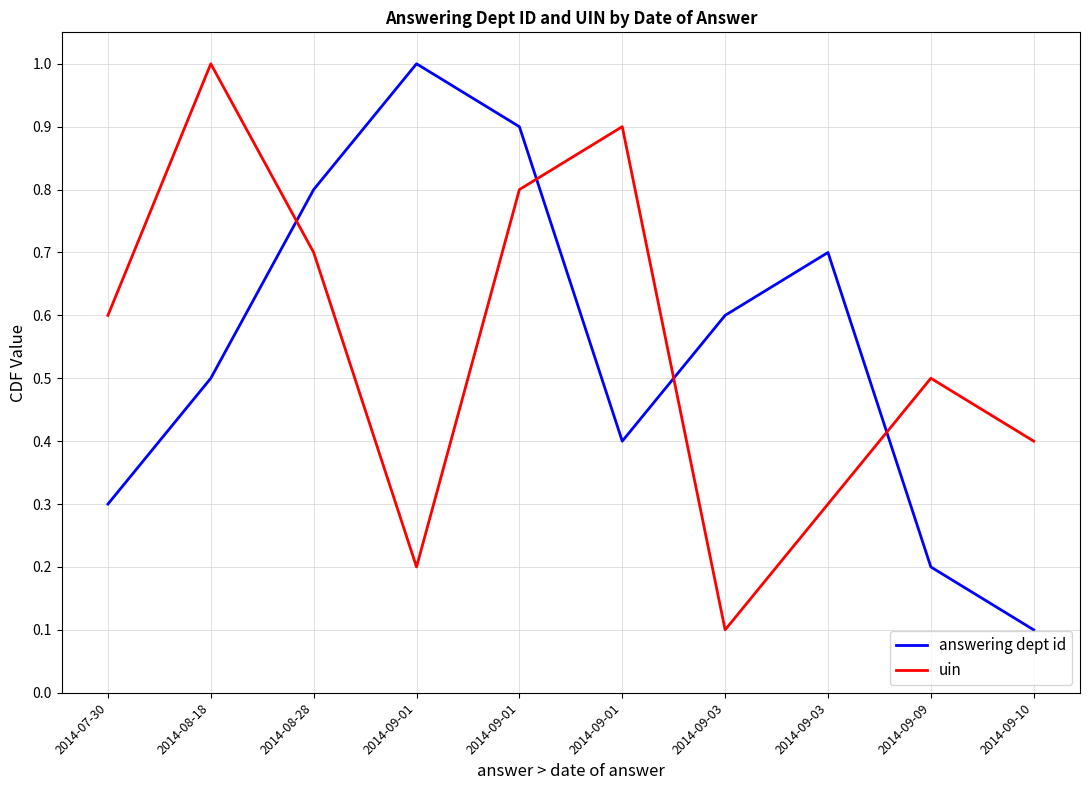

How many times do uin and answering dept id cross each other?

4